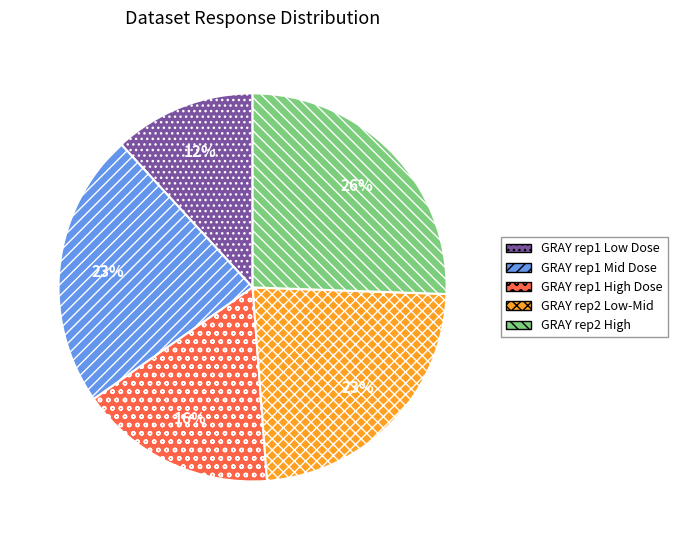

Is it true that GRAY rep2 Low-Mid is 23% of the pie?

True